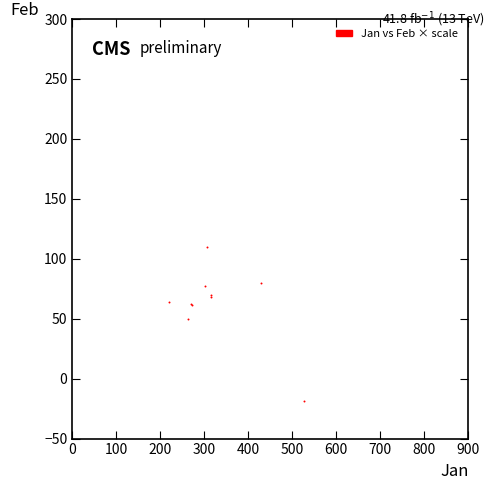

What Y value in the scatter plot is closest to 45?

49.7